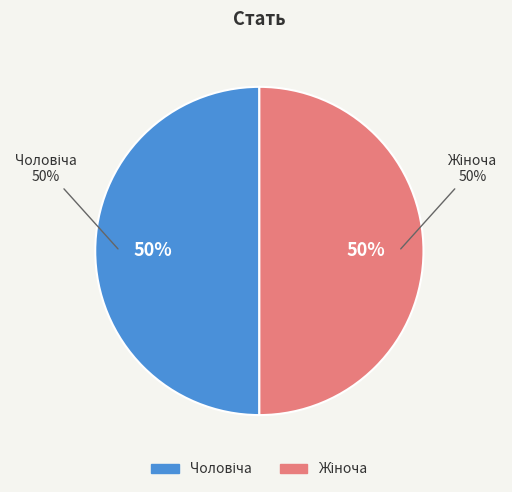

Which slice represents more than half of the pie?

Жіноча